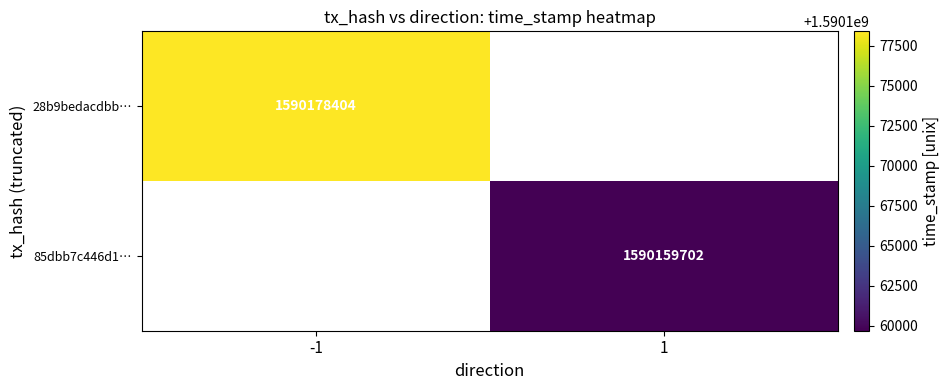

The 28b9bedacdbb… series shows 1590178404 at -1. True or false?

True